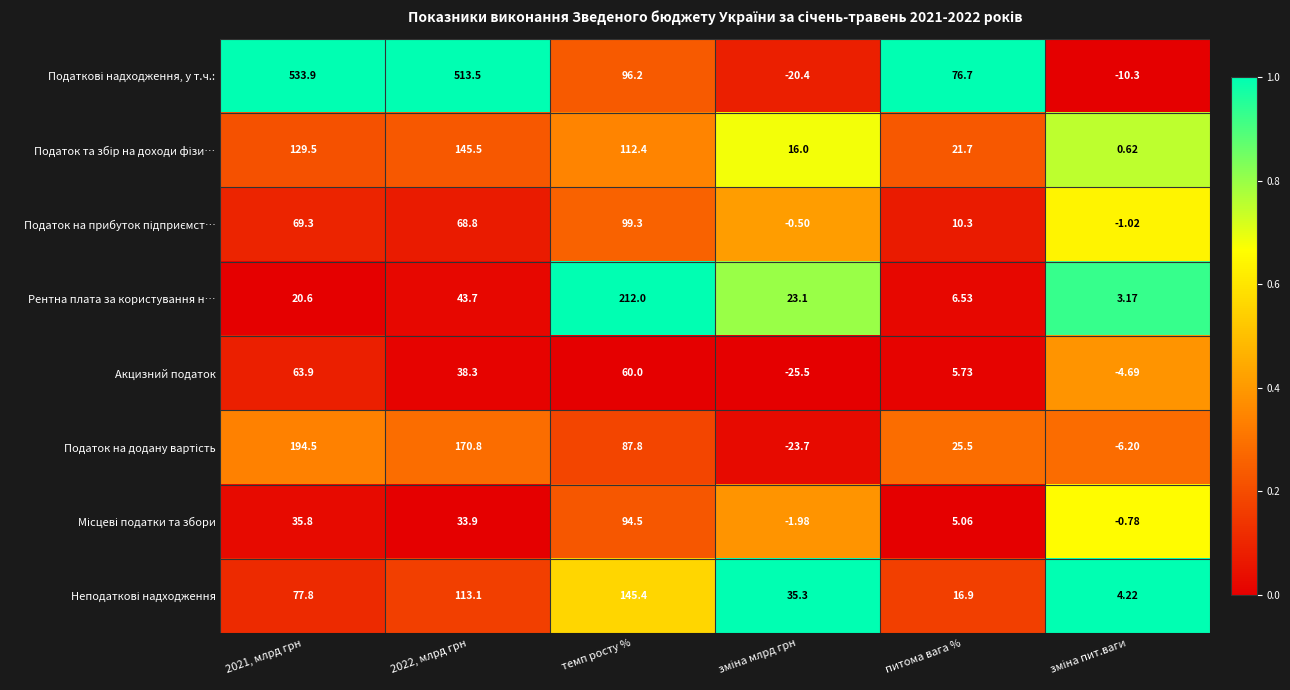

Where is Акцизний податок nearest to the value 19?

питома вага %